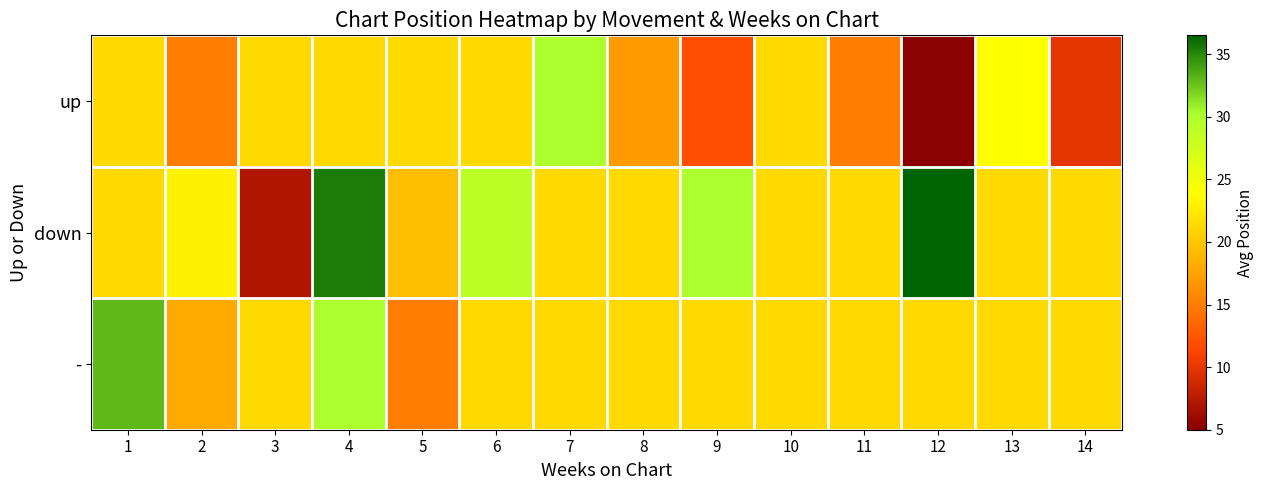

Which series has the largest range (max minus min)?

down